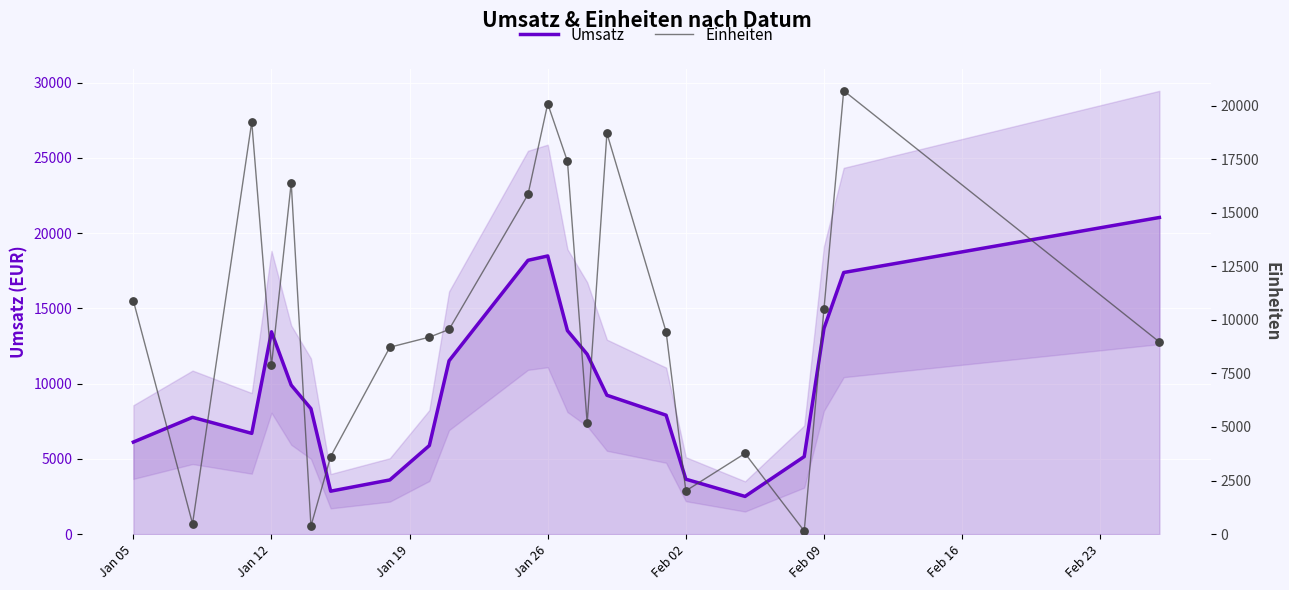

The value of Umsatz at Jan 26 is 18478.8. True or false?

True